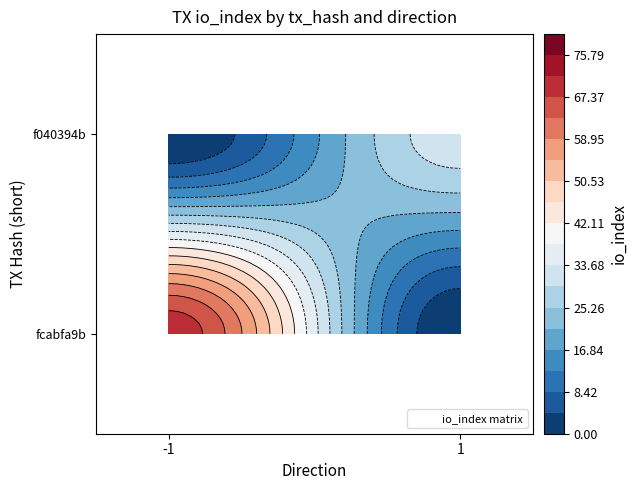

What is the maximum value shown in the chart?

70